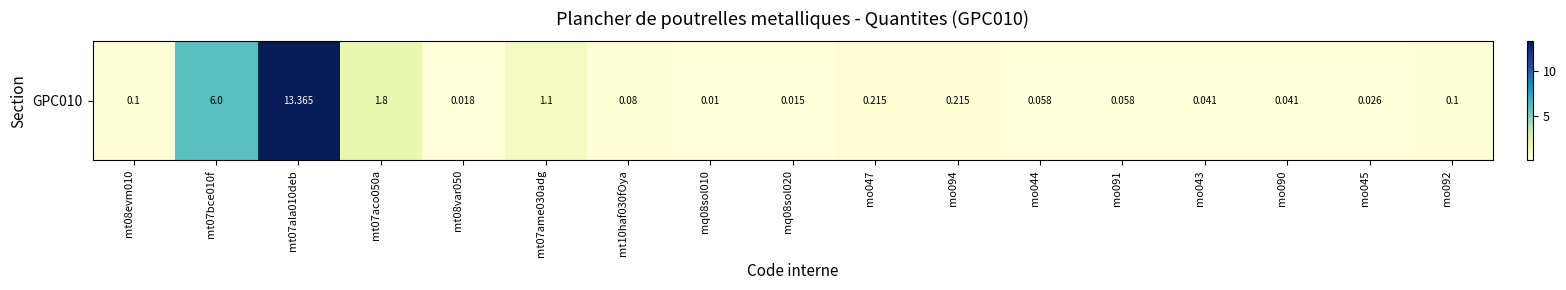

What is the change in value from mt07aco050a to mo090?

-1.8